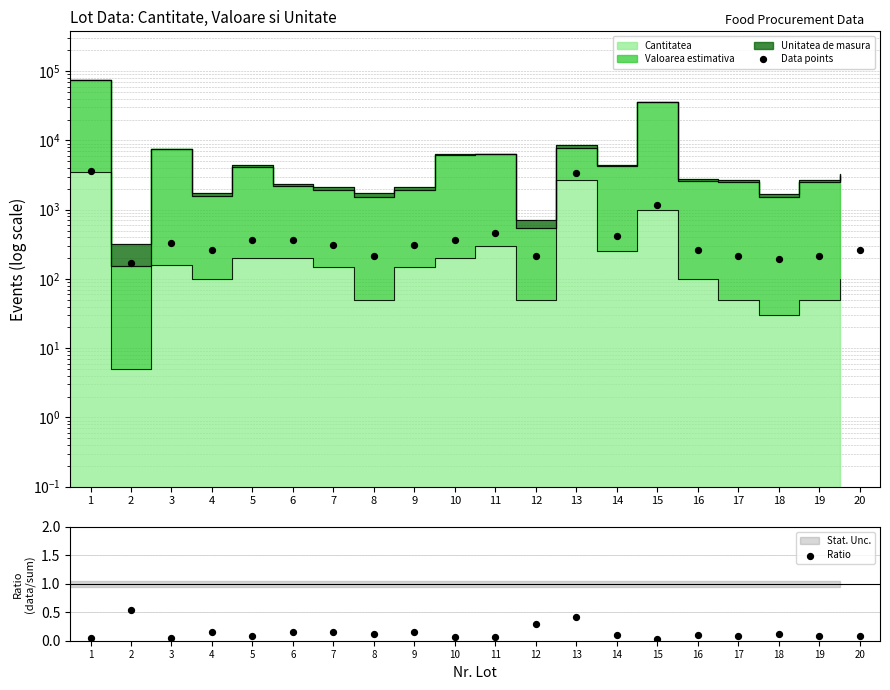

Which series contains the highest Y value?

Data points